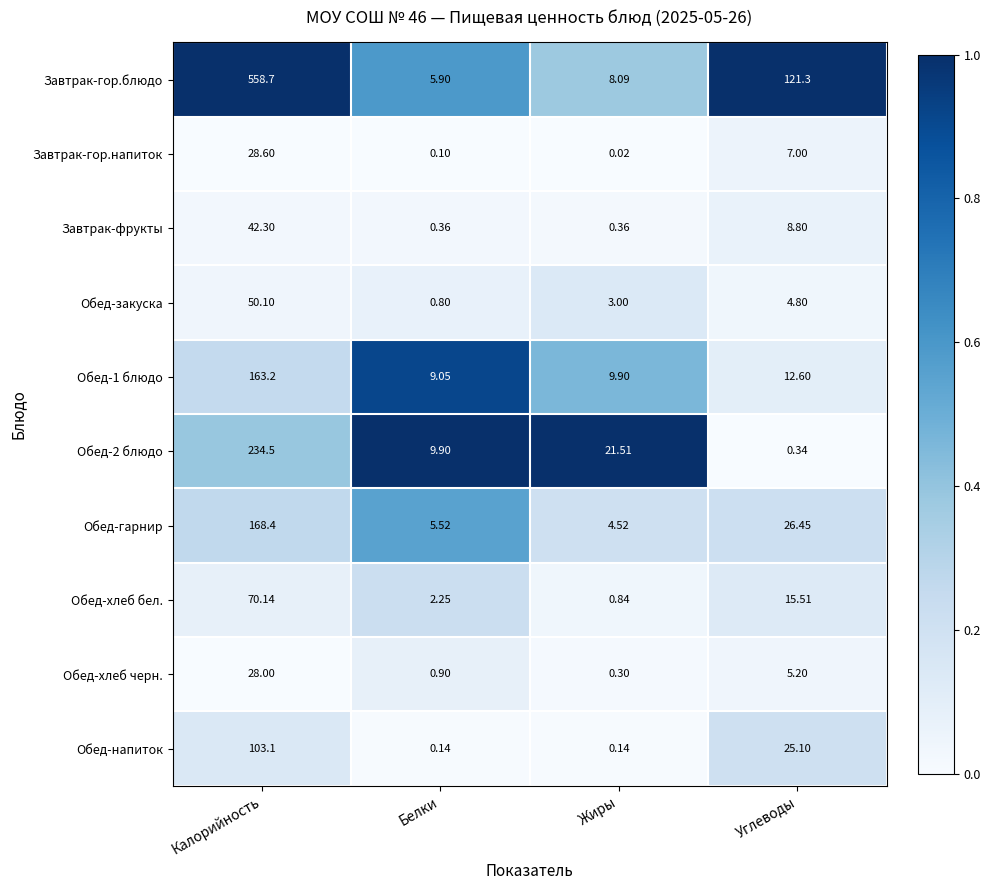

Which series has the largest total across all categories?

Завтрак-гор.блюдо